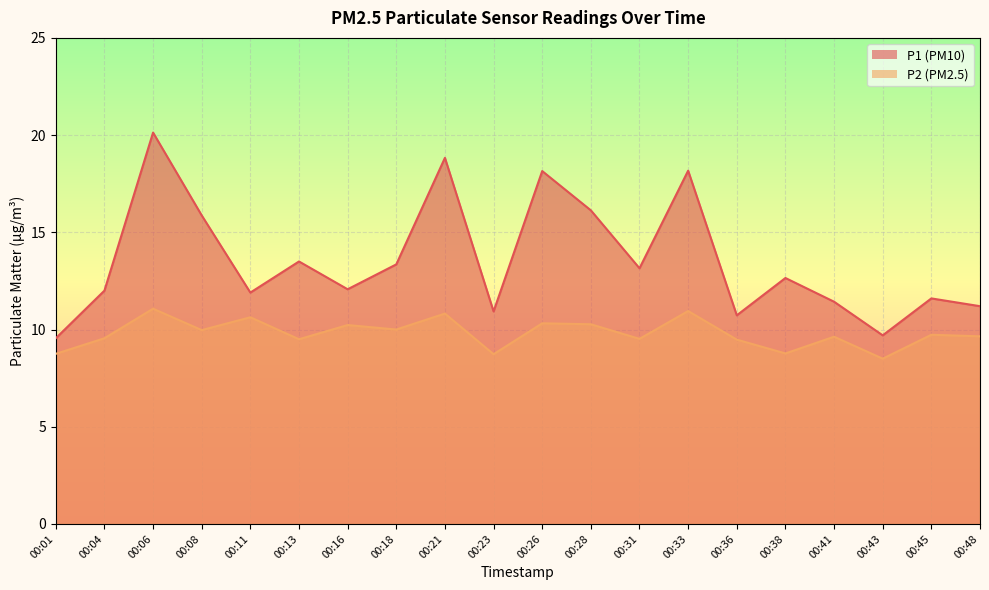

Reading left to right, transcribe all the data shown in this chart.

P1: 9.6	12.0	20.1	15.9	11.9	13.5	12.1	13.3	18.8	10.9	18.1	16.1	13.2	18.2	10.7	12.7	11.4	9.7	11.6	11.2
P2: 8.8	9.6	11.1	10.0	10.6	9.5	10.2	10.0	10.8	8.7	10.3	10.3	9.5	10.9	9.5	8.8	9.6	8.5	9.7	9.7